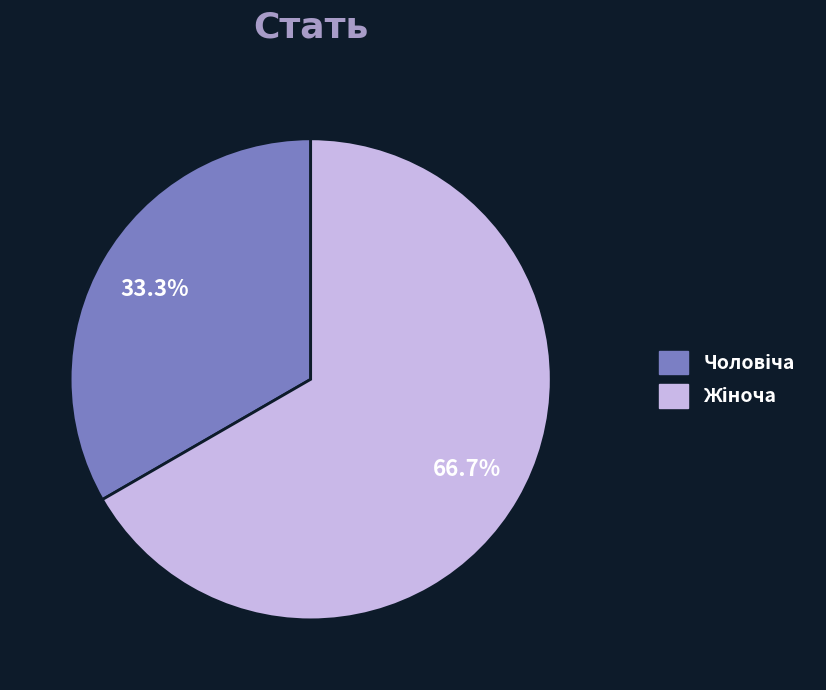

Is there any slice that represents more than half of the pie?

Yes